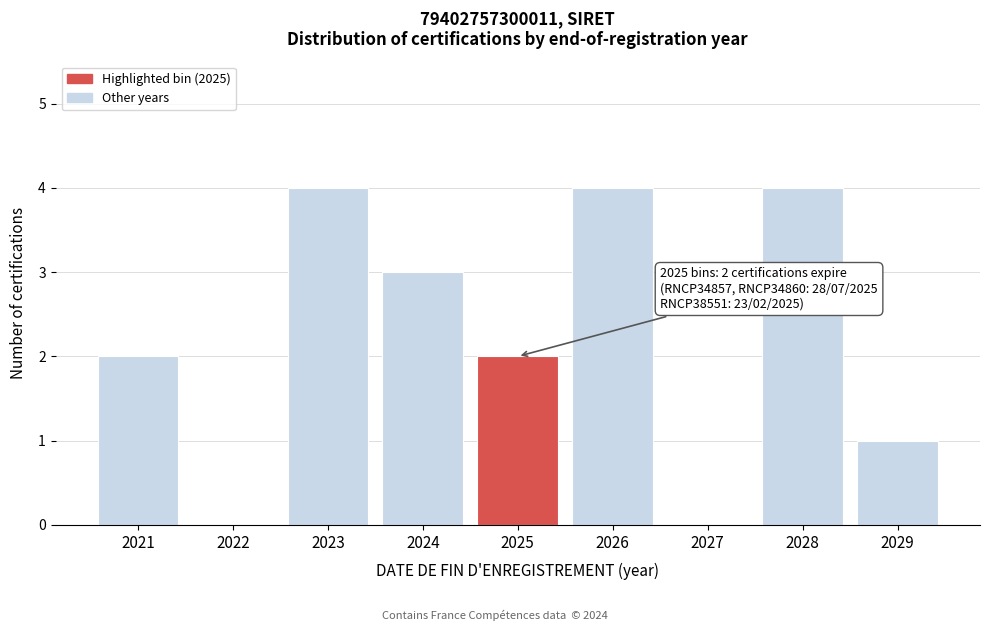

Reading left to right, what are all the values shown in this chart?

2021=2	2022=0	2023=4	2024=3	2025=2	2026=4	2027=0	2028=4	2029=1